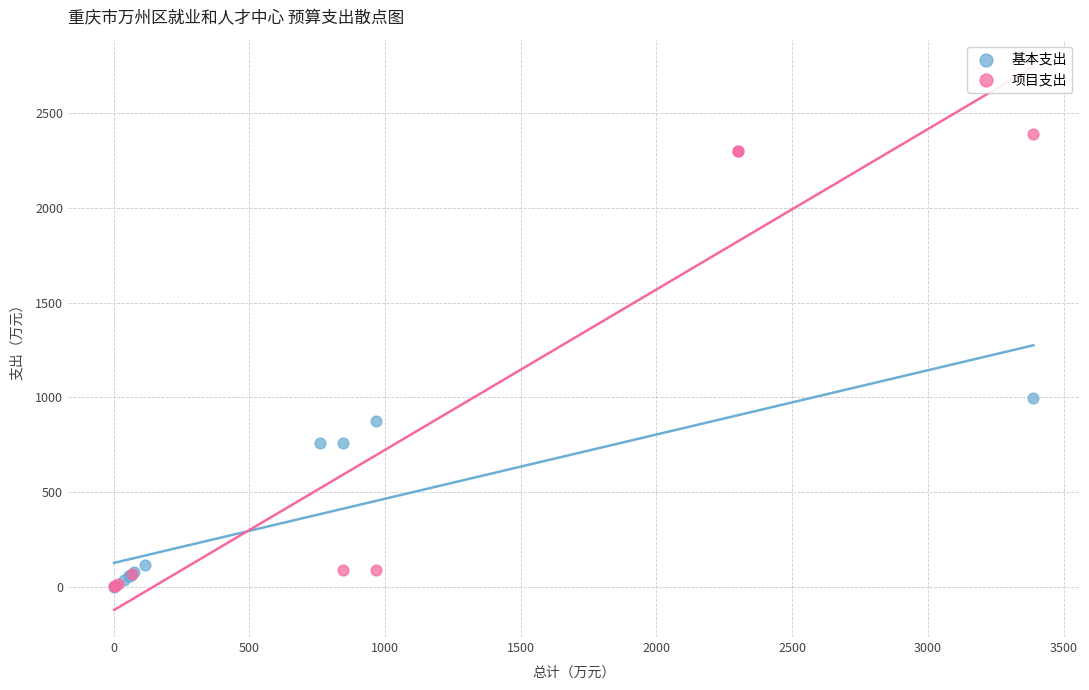

Which series has the widest spread of Y values?

项目支出